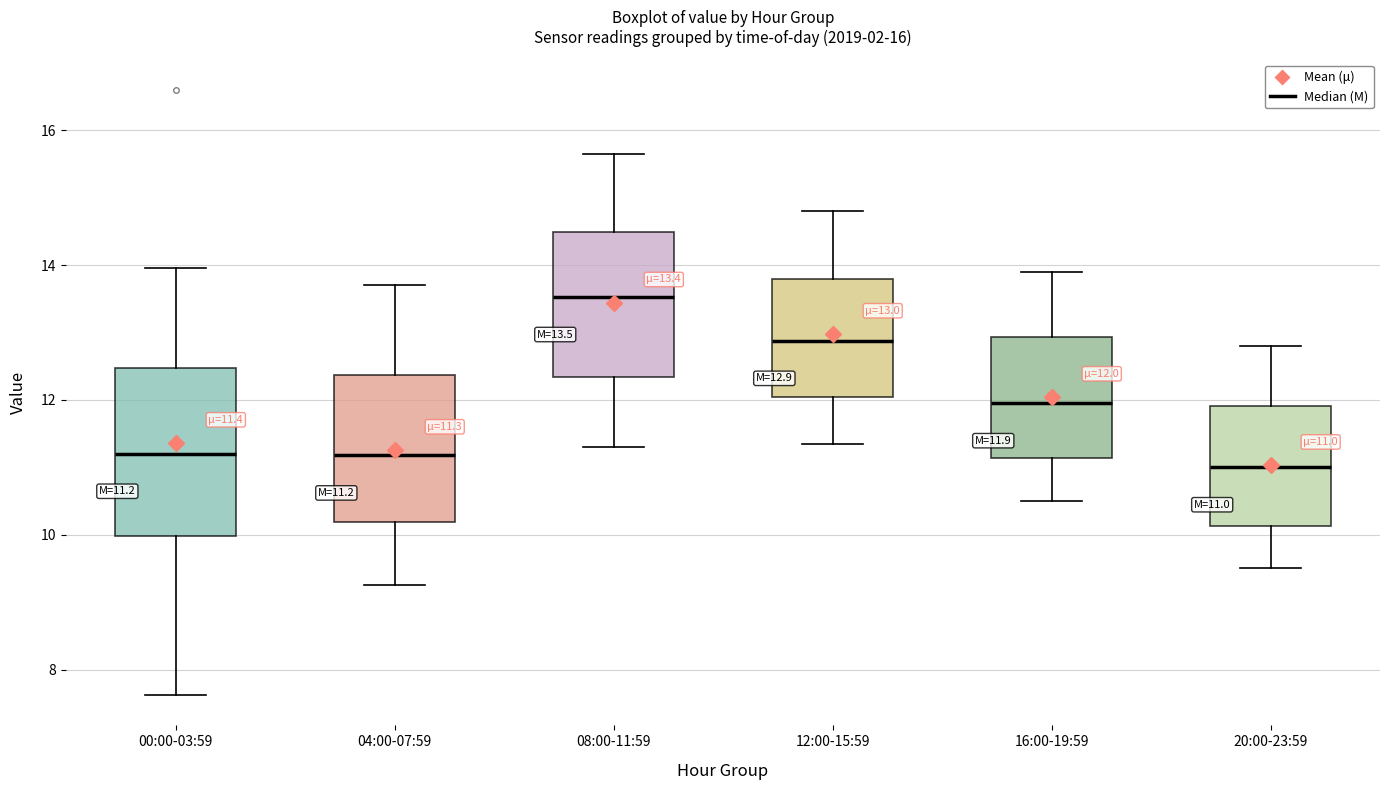

Comparing the boxes themselves (not the whiskers), which one is the tallest?

00:00-03:59